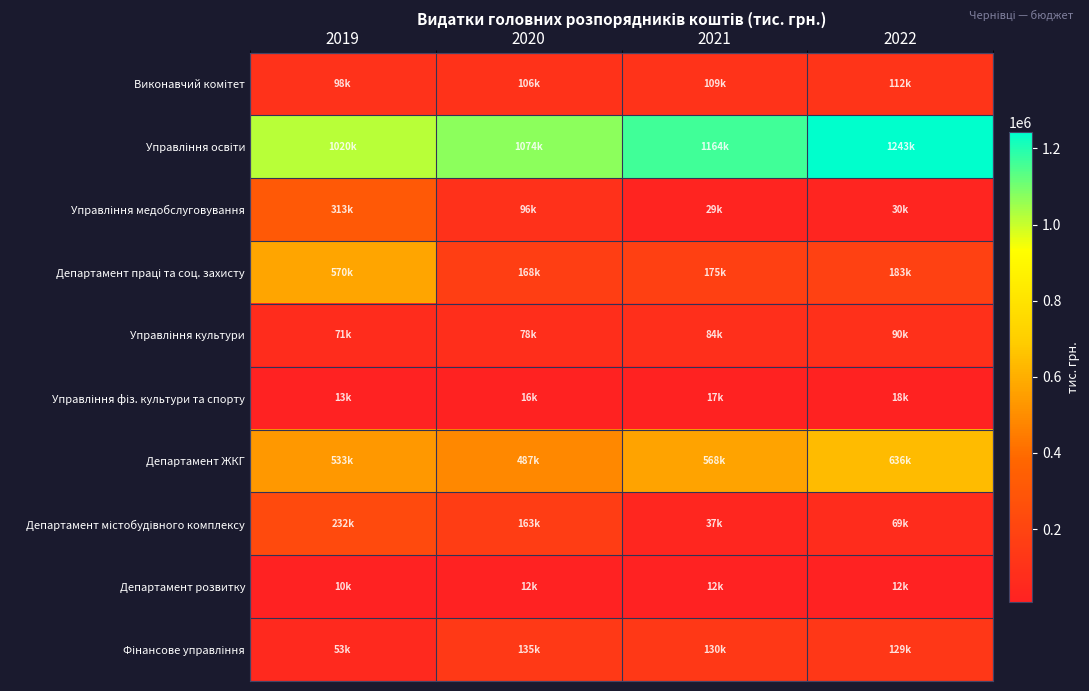

Which series has the widest spread of values?

Департамент праці та соц. захисту